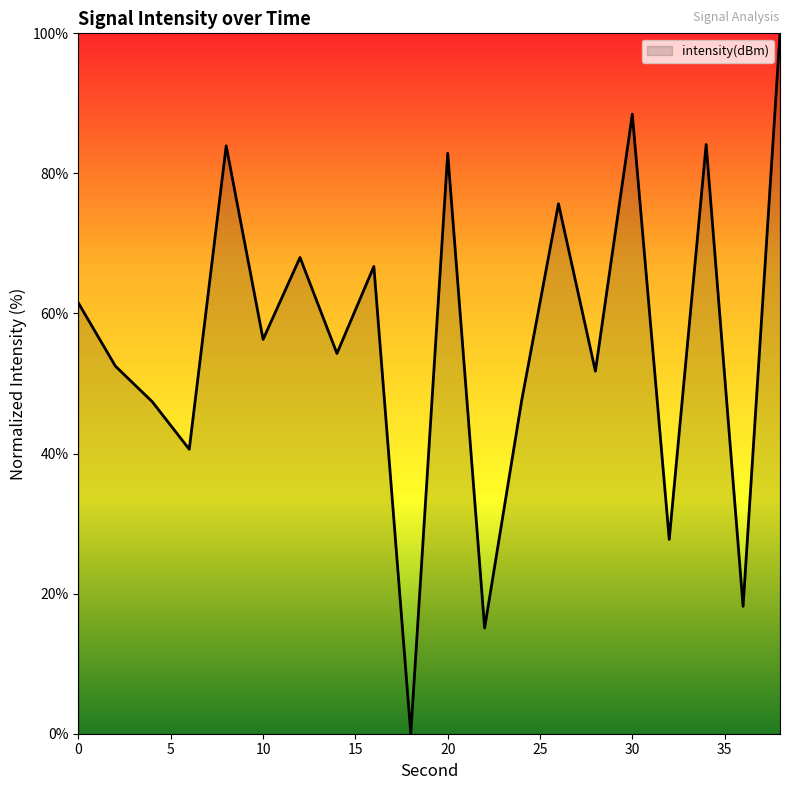

What is the greatest value displayed?

100.0